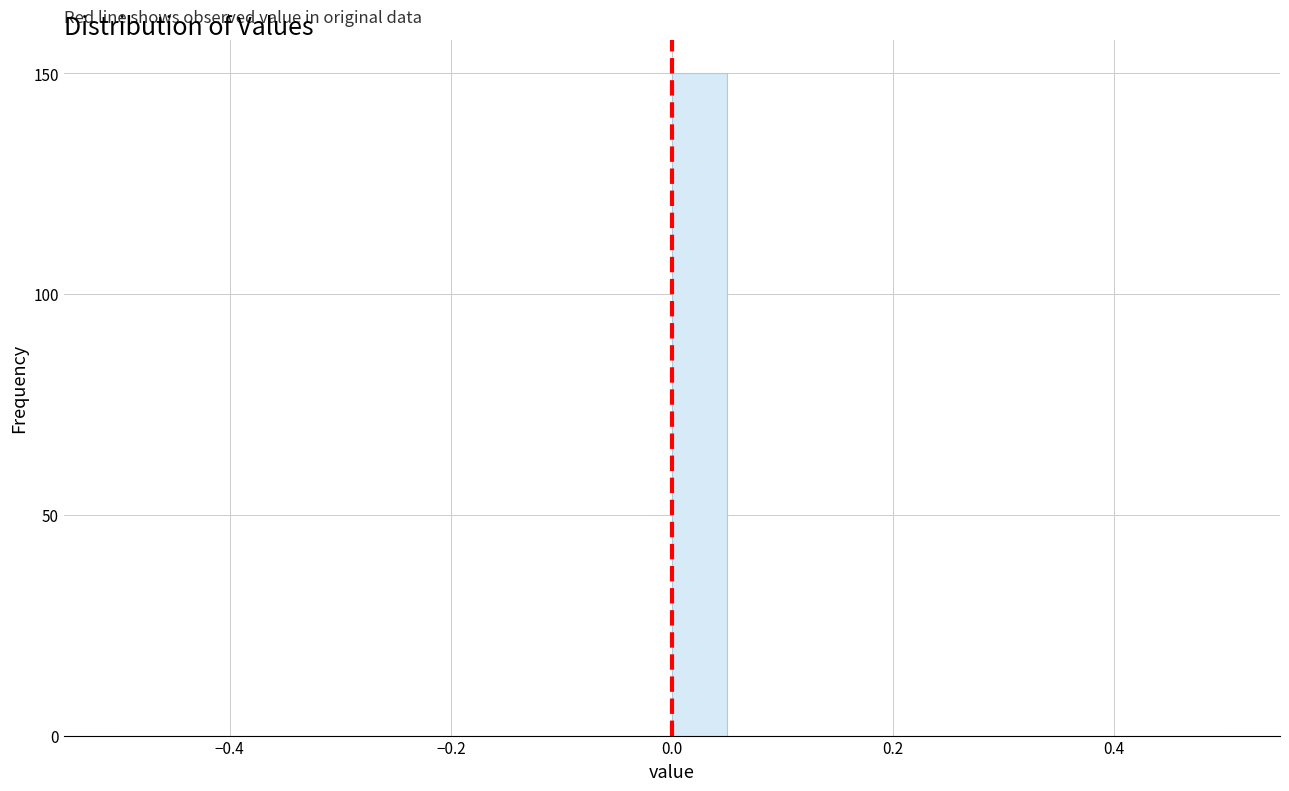

Around what value on the x-axis is the tallest bar? Give the approximate position of its centre, as read against the axis.

0.02